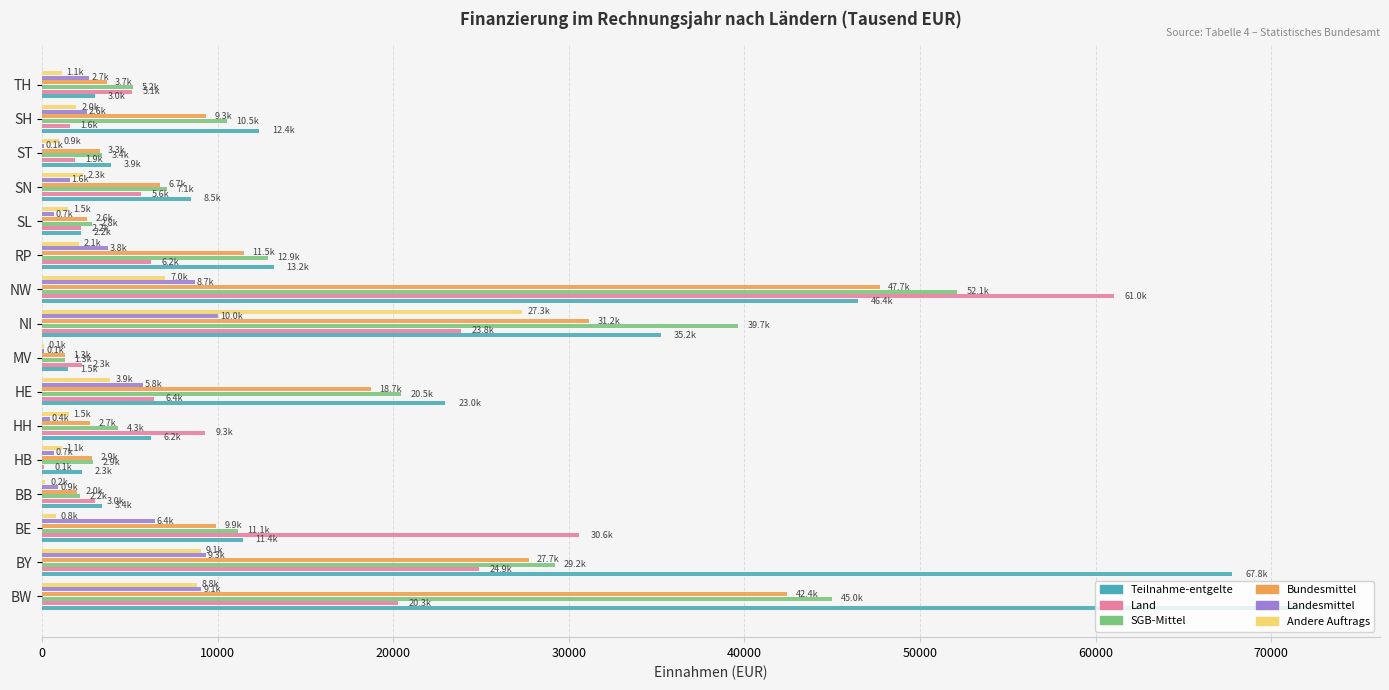

What is the total value across all series at HE?

78233.0